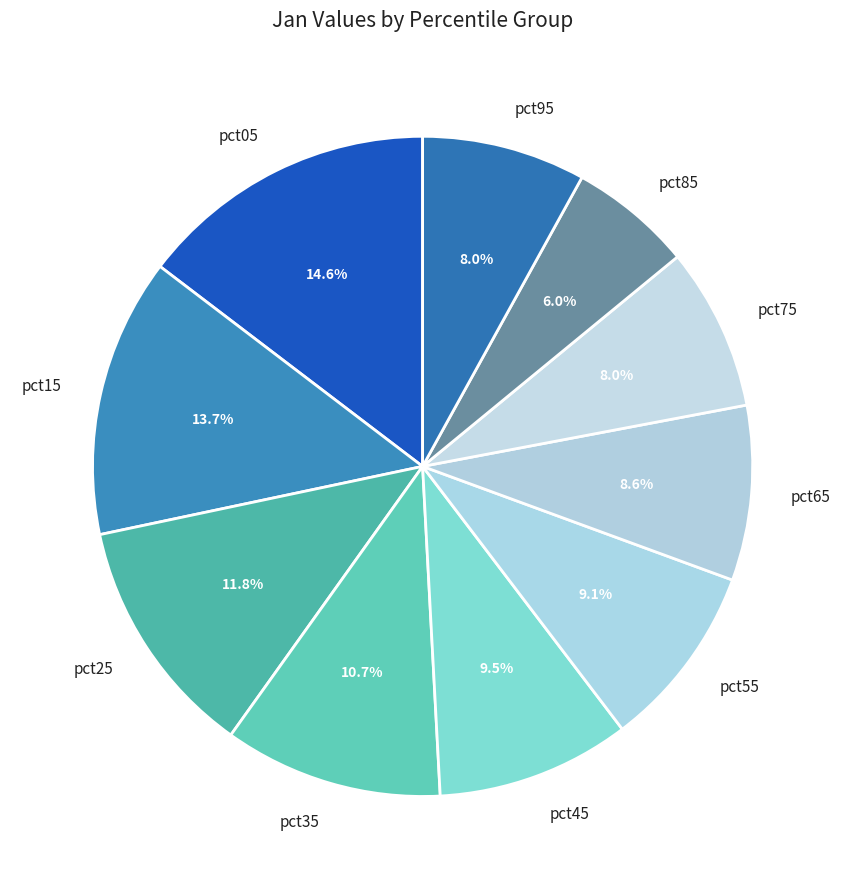

Does pct15 account for over 50% of the chart?

No